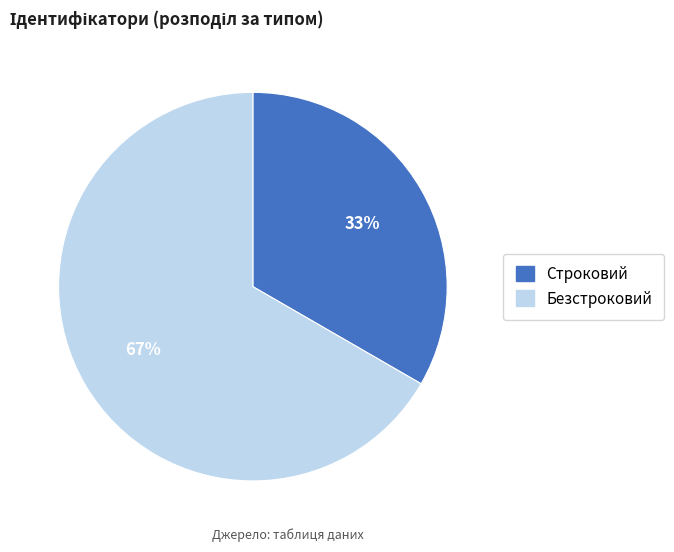

Which category has the smallest portion of the pie?

Строковий